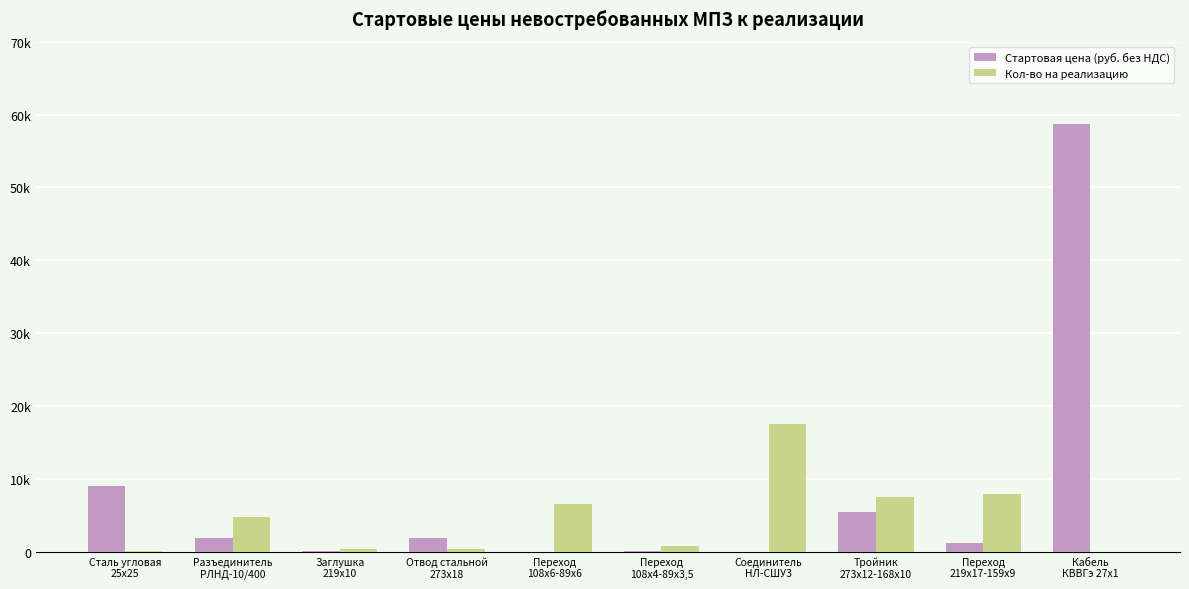

What is the difference between the Стартовая цена (руб. без НДС) values at Переход
108х6-89х6 and Тройник
273х12-168х10?

5407.5